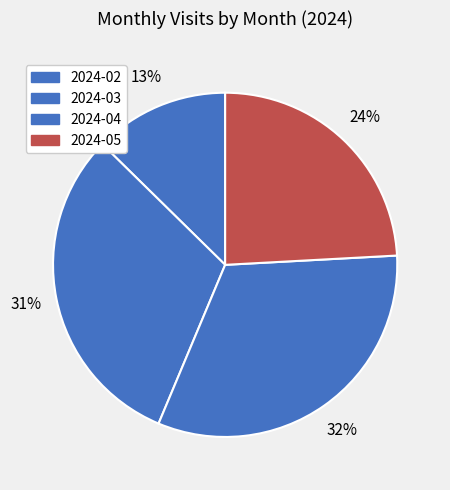

What is the smallest slice in the pie chart?

2024-02